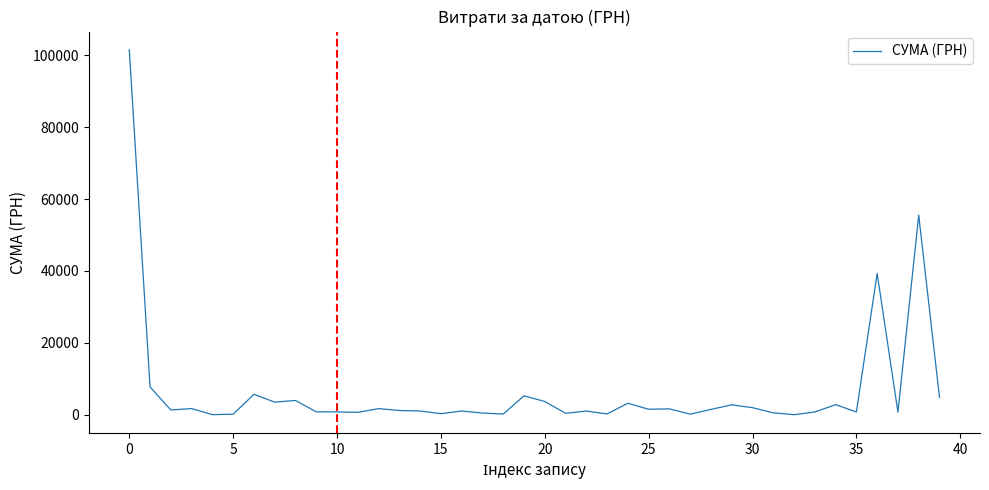

What is the greatest value displayed?

101558.0